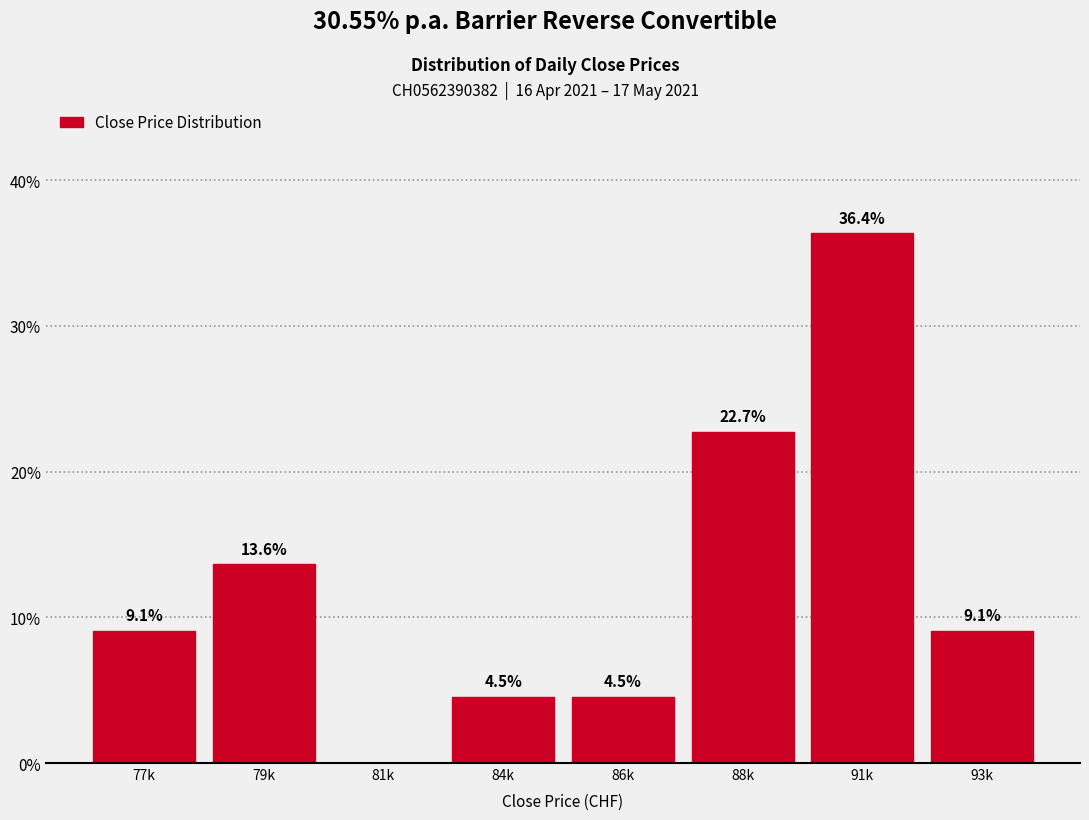

Reading right to left, what are all the values shown in this chart?

93k=9.1	91k=36.4	88k=22.7	86k=4.5	84k=4.5	81k=0.0	79k=13.6	77k=9.1